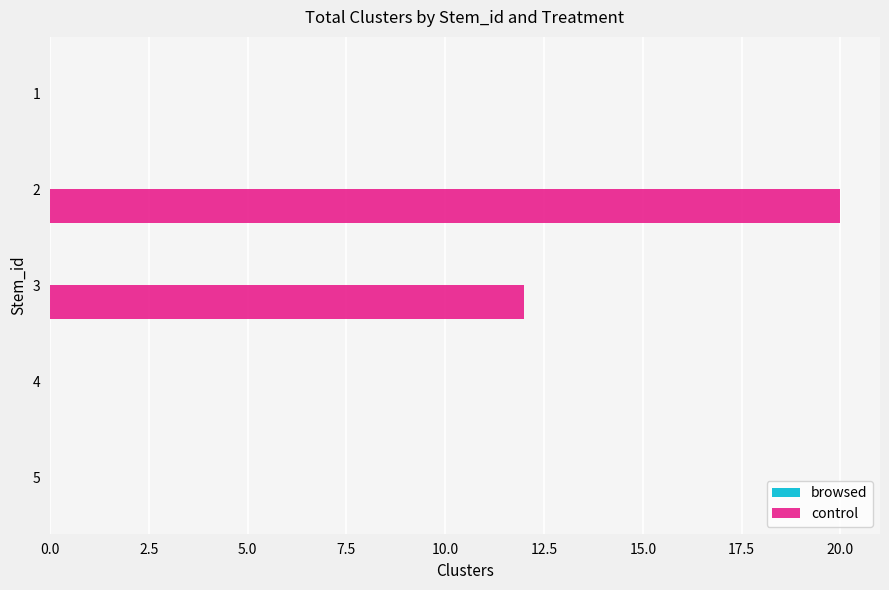

True or false: the data shows 27 at 2.

False